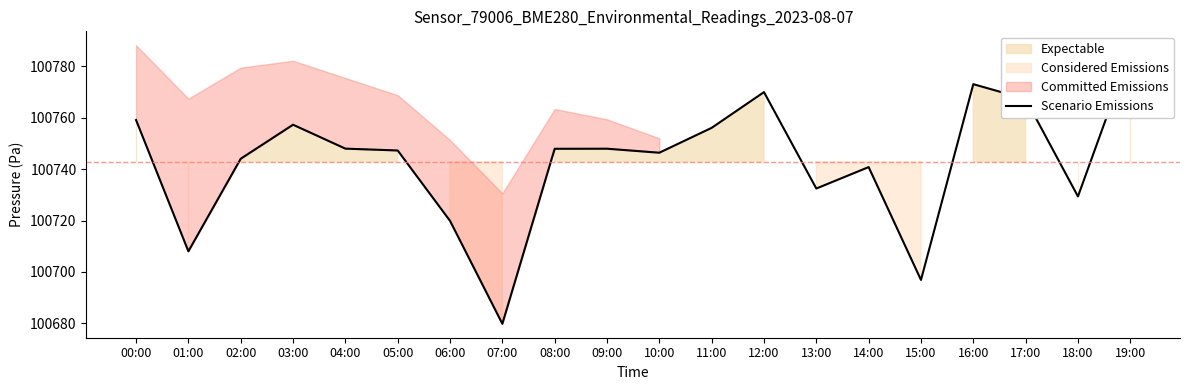

At which label does the data first exceed 100747?

00:00